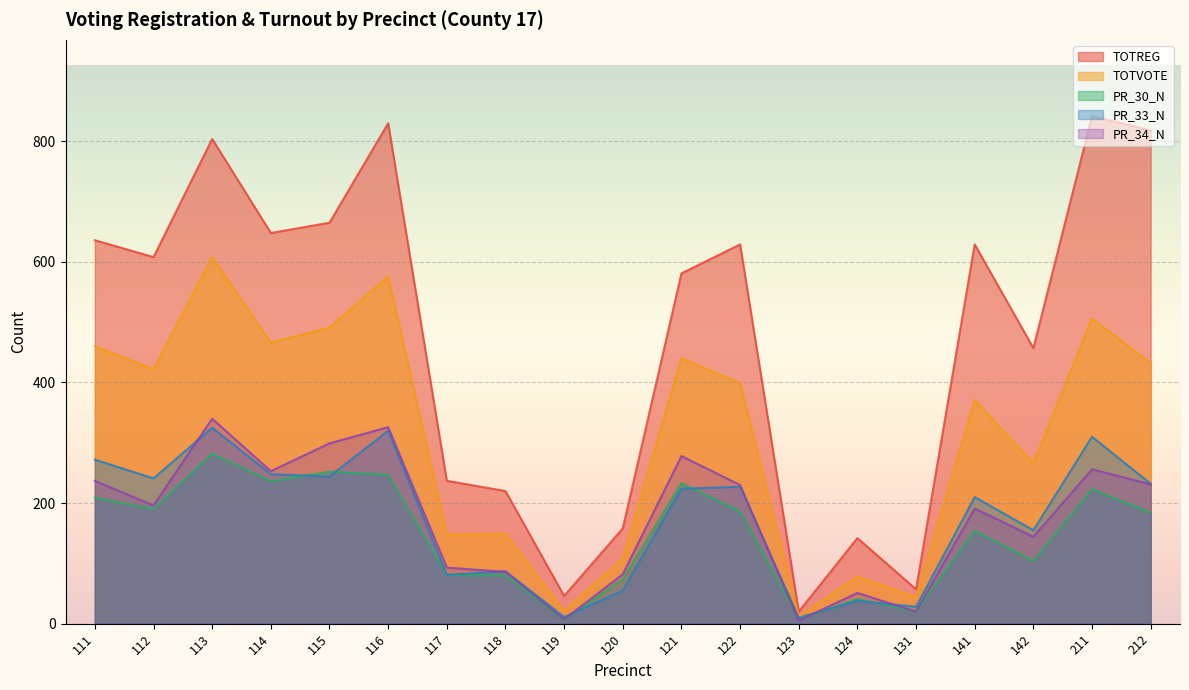

Rank the series by their maximum value, from highest to lowest.

TOTREG, TOTVOTE, PR_34_N, PR_33_N, PR_30_N